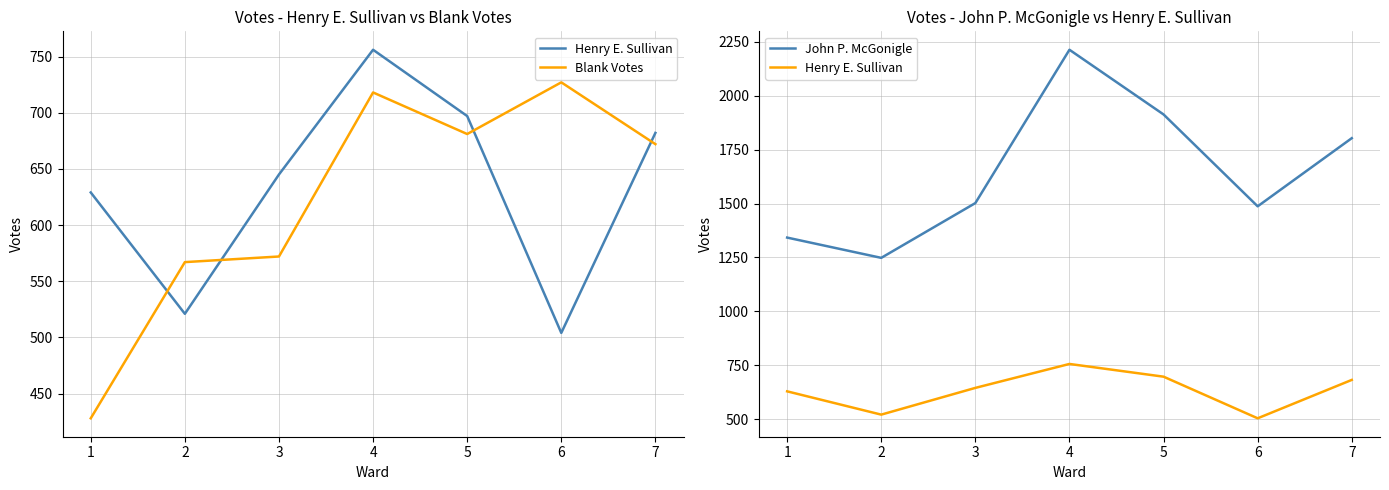

Which series changed the most between 1 and 2?

Blank Votes